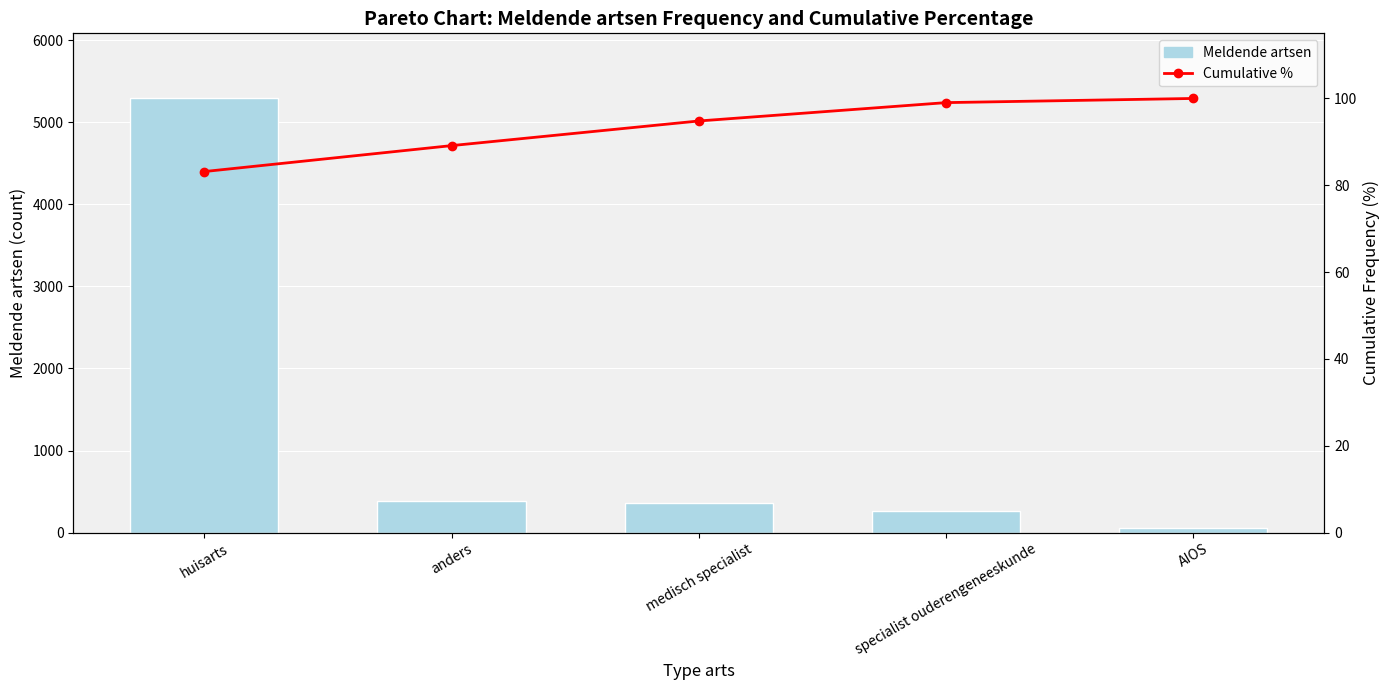

Reading right to left, transcribe all the data shown in this chart.

Meldende artsen: AIOS=61.0	specialist ouderengeneeskunde=269.0	medisch specialist=361.0	anders=380.0	huisarts=5290.0
Cumulative %: AIOS=100.0	specialist ouderengeneeskunde=99.0	medisch specialist=94.8	anders=89.1	huisarts=83.2